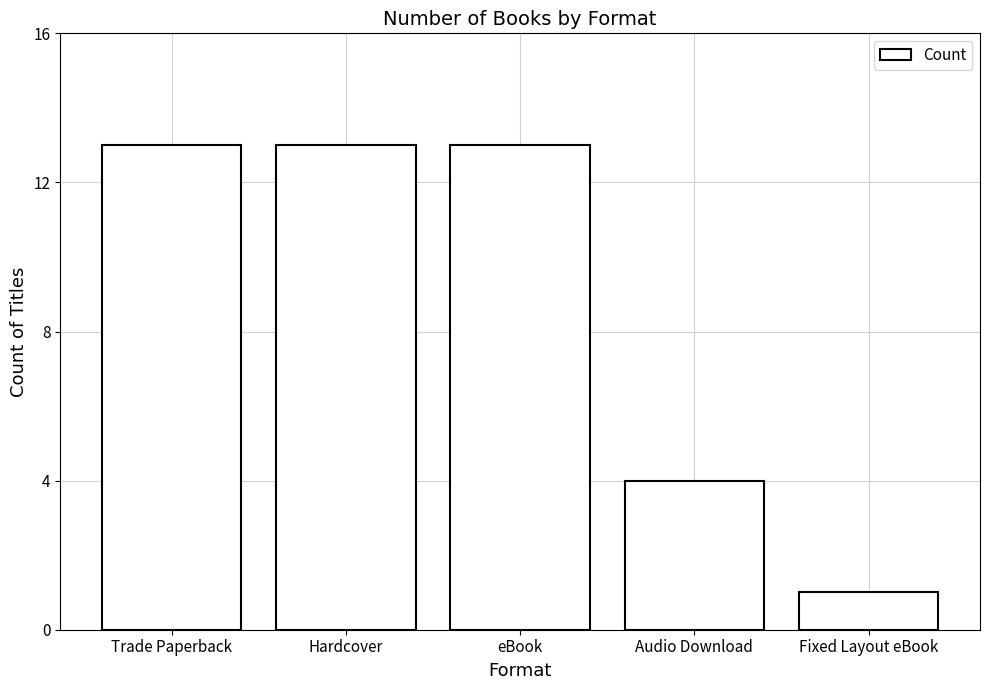

What is the label of the 3rd bar from the left?

eBook